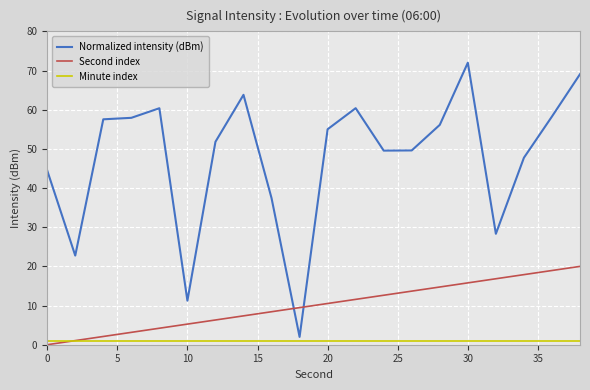

List the series in order of their overall mean, highest first.

Normalized intensity (dBm), Second index, Minute index